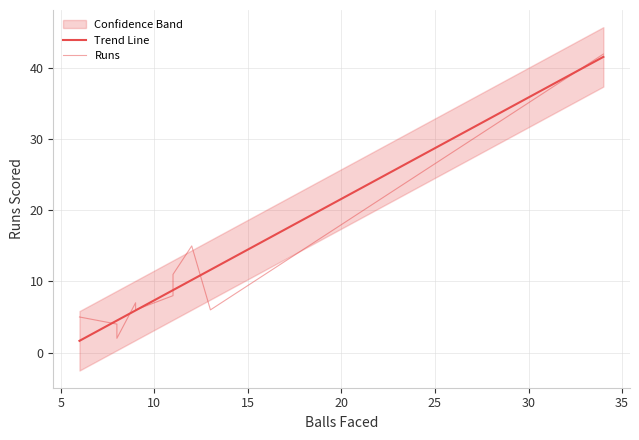

True or false: Runs has more than 2 interior local peaks.

False